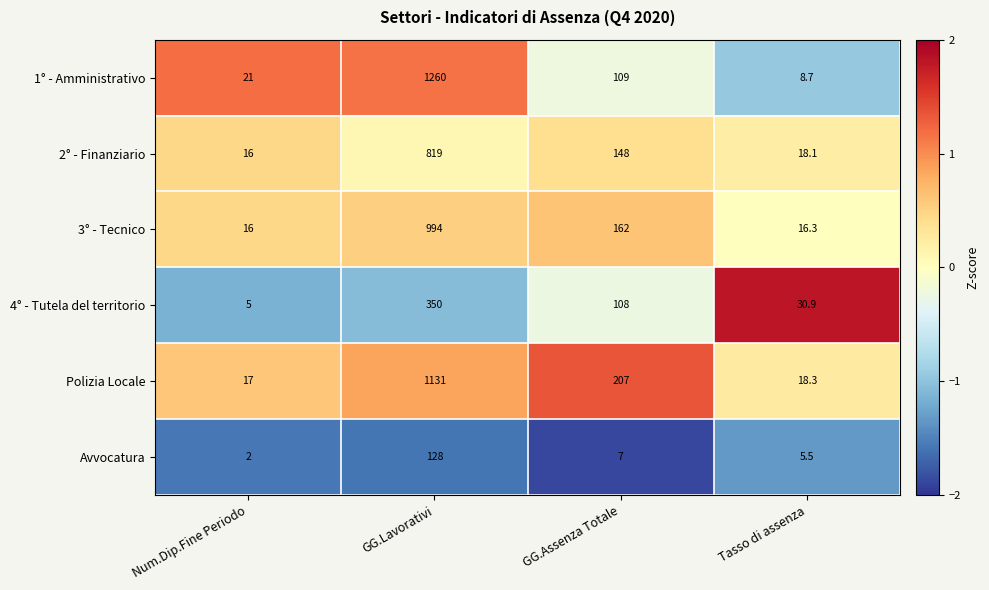

Reading right to left, what are all the values shown in this chart?

1° - Amministrativo: Tasso di assenza=8.7	GG.Assenza Totale=109.0	GG.Lavorativi=1260.0	Num.Dip.Fine Periodo=21.0
2° - Finanziario: Tasso di assenza=18.1	GG.Assenza Totale=148.0	GG.Lavorativi=819.0	Num.Dip.Fine Periodo=16.0
3° - Tecnico: Tasso di assenza=16.3	GG.Assenza Totale=162.0	GG.Lavorativi=994.0	Num.Dip.Fine Periodo=16.0
4° - Tutela del territorio: Tasso di assenza=30.9	GG.Assenza Totale=108.0	GG.Lavorativi=350.0	Num.Dip.Fine Periodo=5.0
Polizia Locale: Tasso di assenza=18.3	GG.Assenza Totale=207.0	GG.Lavorativi=1131.0	Num.Dip.Fine Periodo=17.0
Avvocatura: Tasso di assenza=5.5	GG.Assenza Totale=7.0	GG.Lavorativi=128.0	Num.Dip.Fine Periodo=2.0